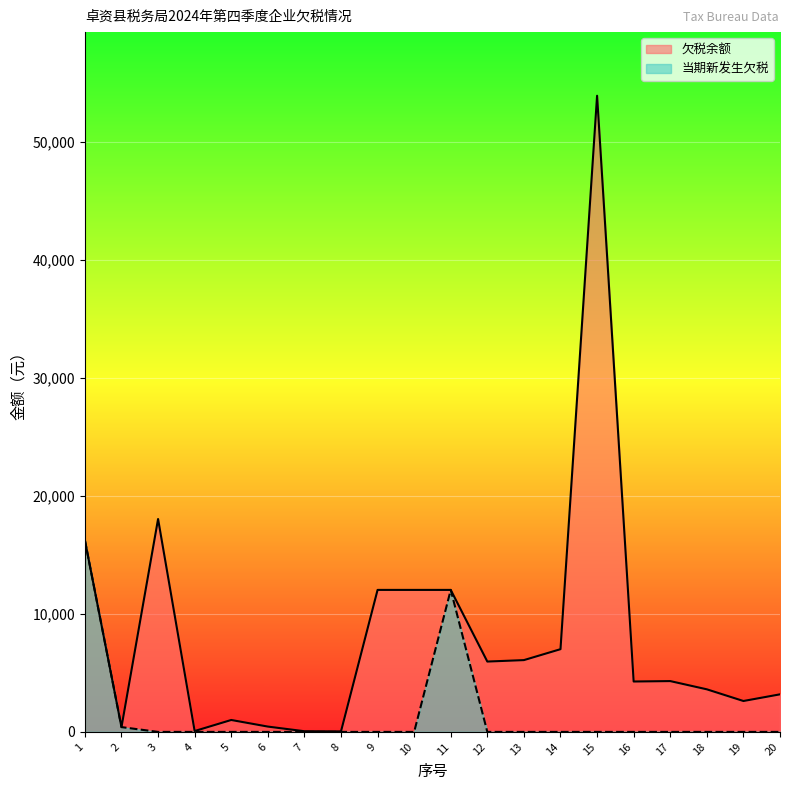

At which category is the sum across all series the highest?

15